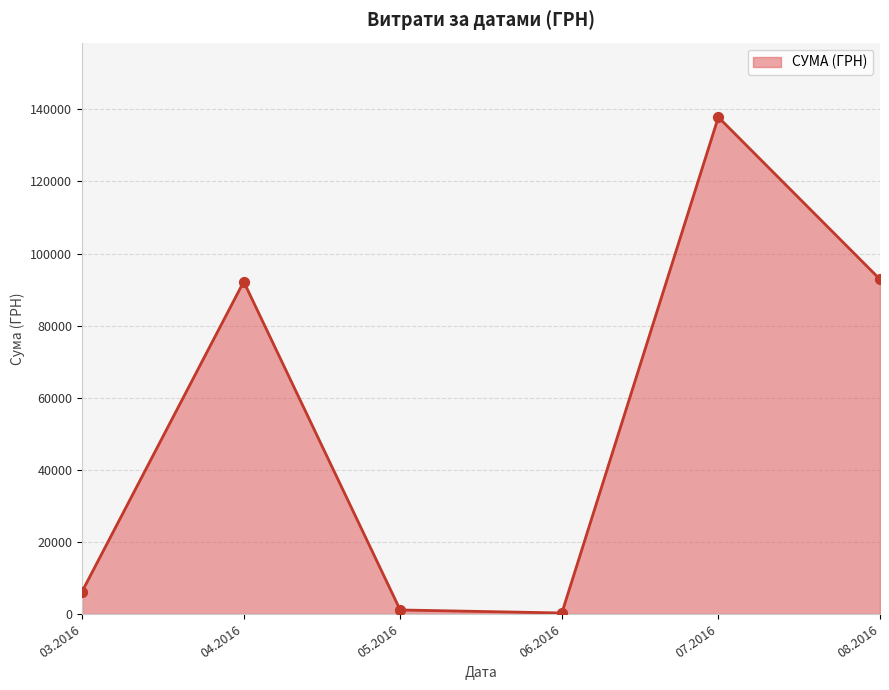

Between 03.2016 and 04.2016, which is larger?

04.2016